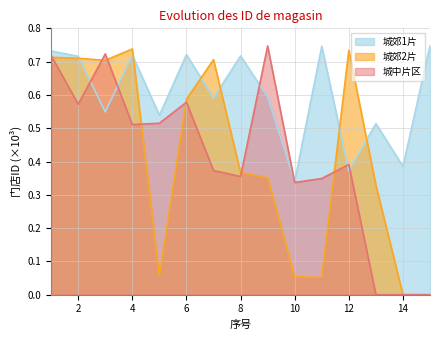

What is the sum of the 城郊2片 values at 7 and 6?

1.3